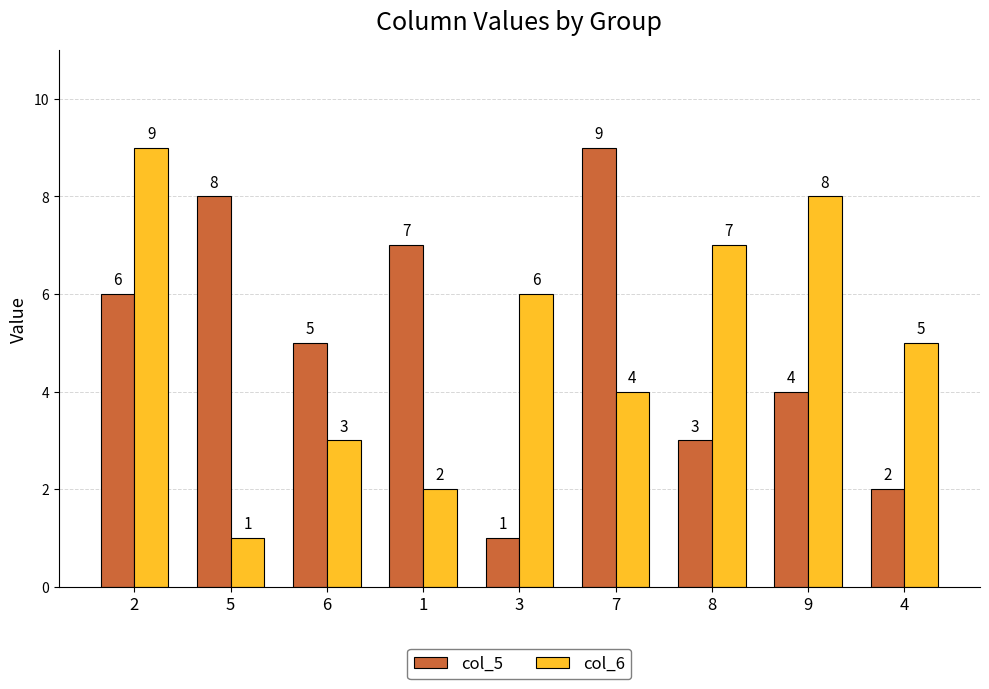

What is the highest value of the col_6 series?

9